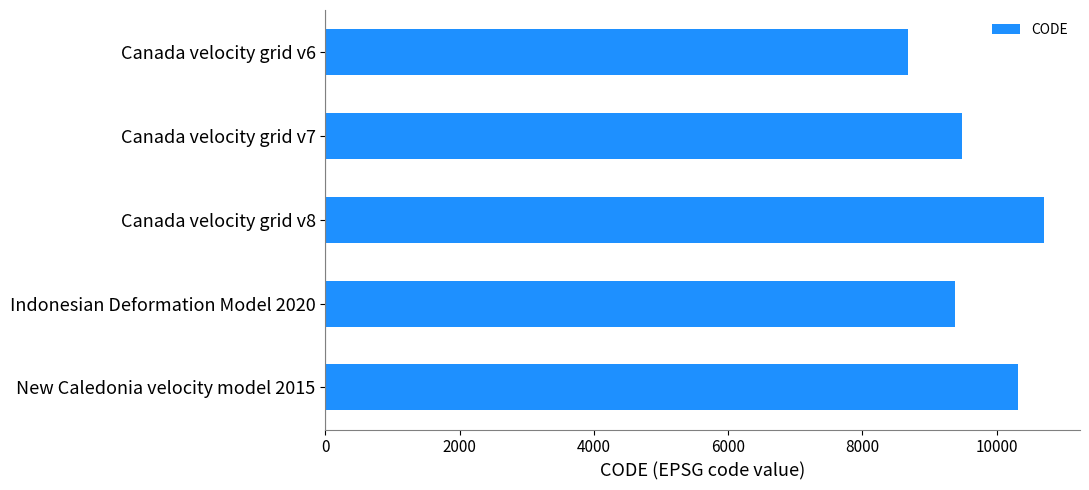

What is the maximum value shown in the chart?

10707